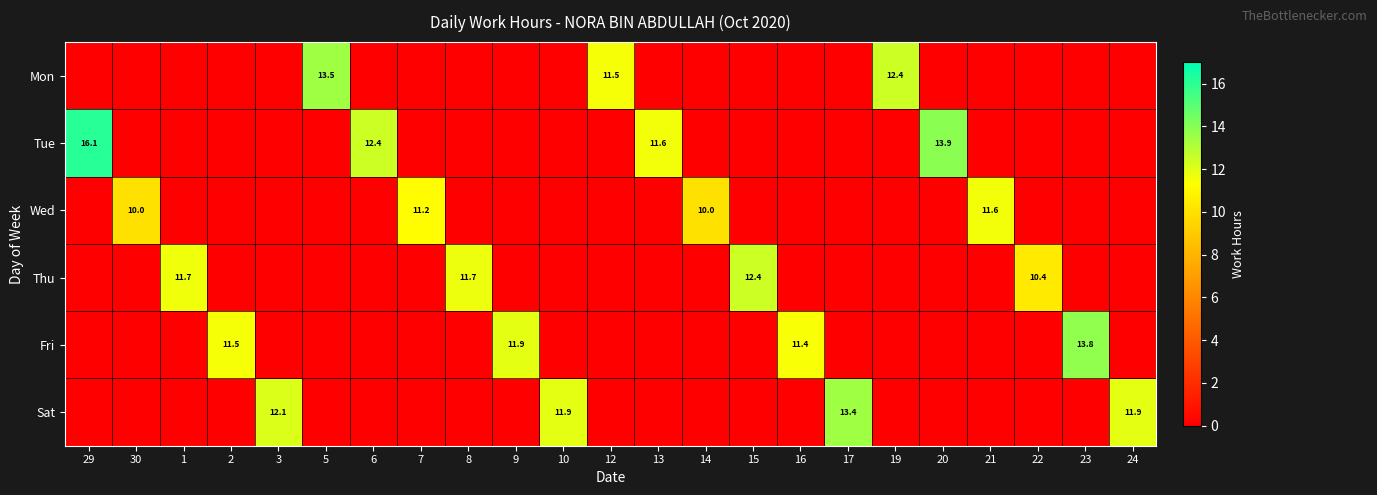

At which category is the sum across all series the highest?

29